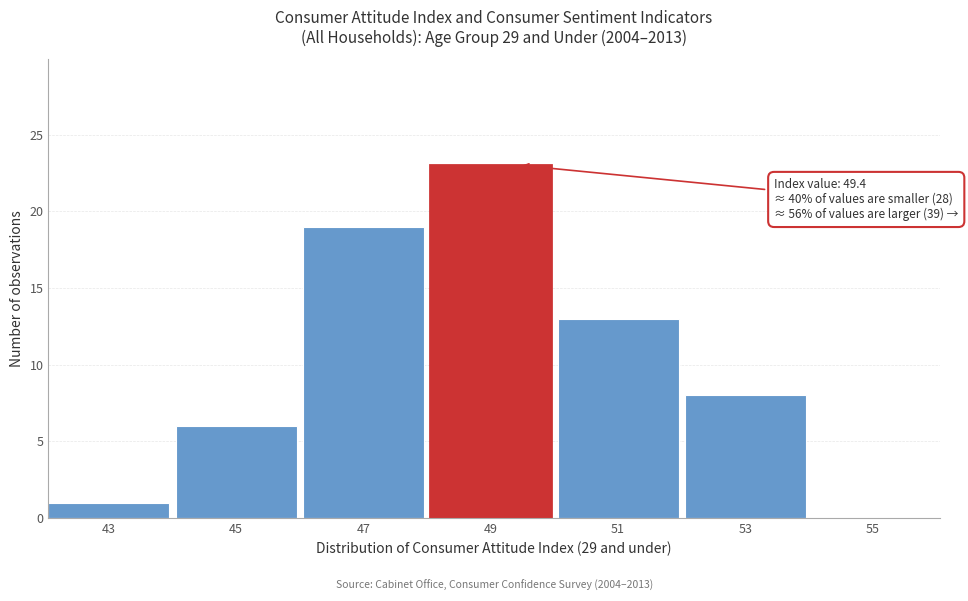

Reading left to right, transcribe all the data shown in this chart.

43=1	45=6	47=19	49=23	51=13	53=8	55=0